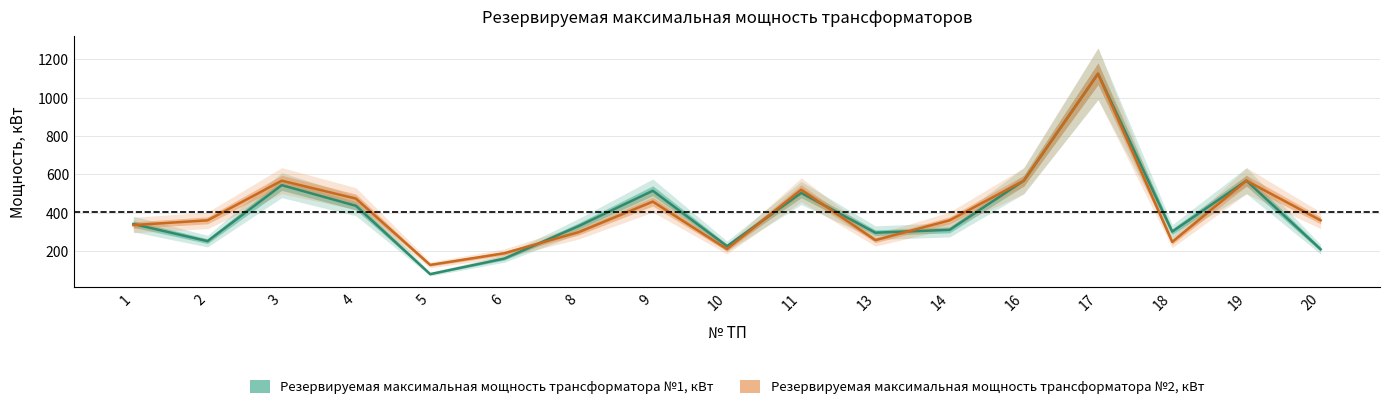

Between 5 and 10, which series saw the biggest shift?

Резервируемая максимальная мощность трансформатора №1, кВт